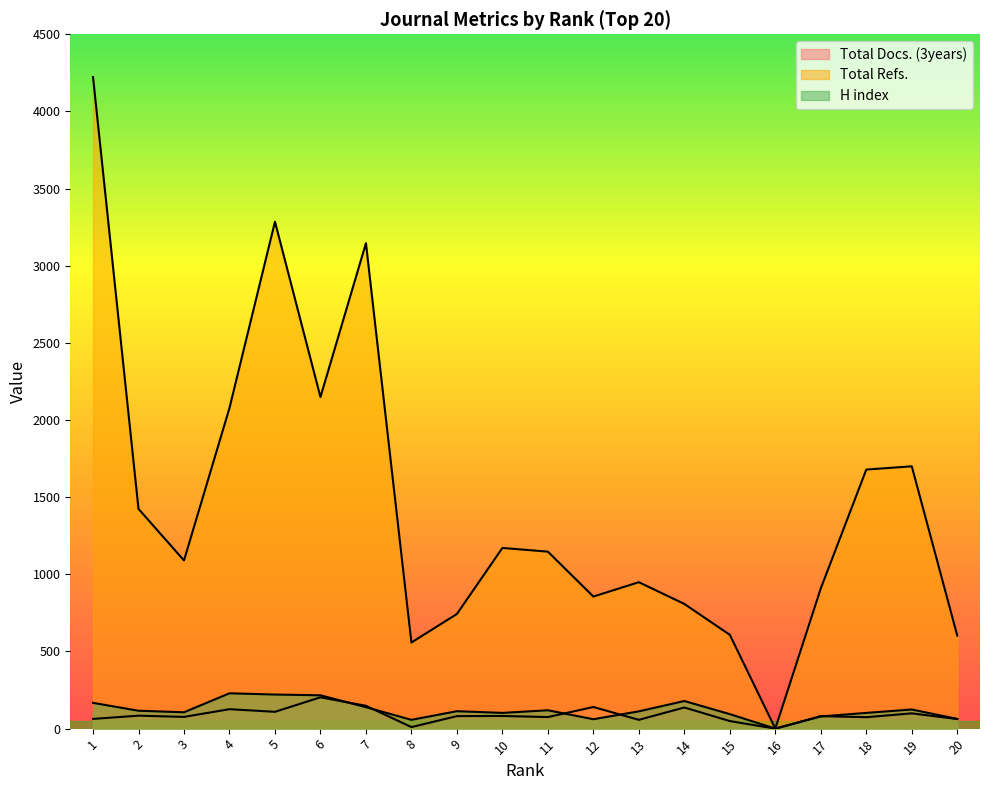

How many lines are shown in the chart?

3